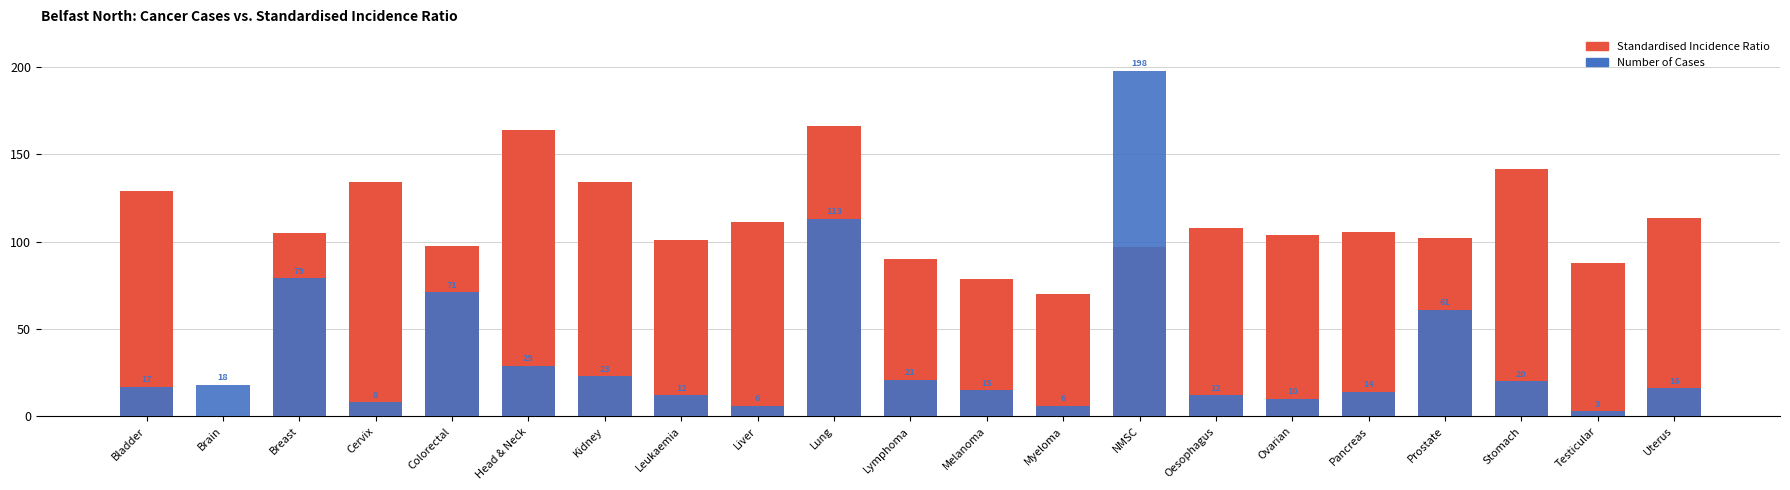

What is the spread (max minus min) of values at Leukaemia?

89.2